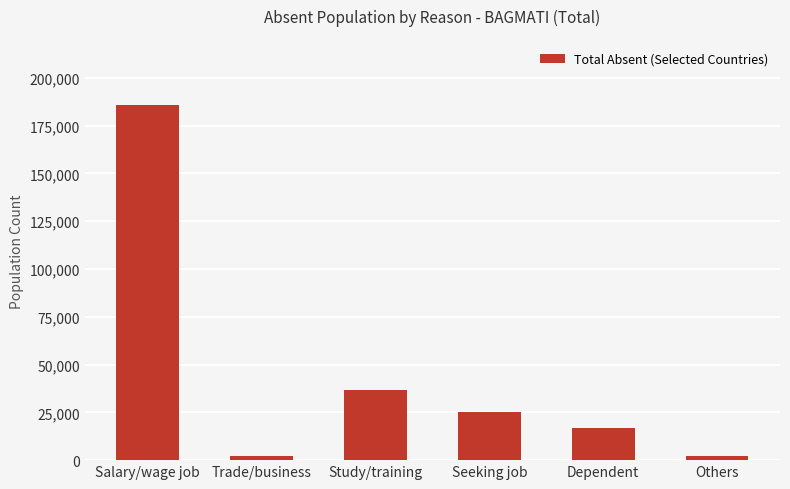

What is the maximum value shown in the chart?

185503